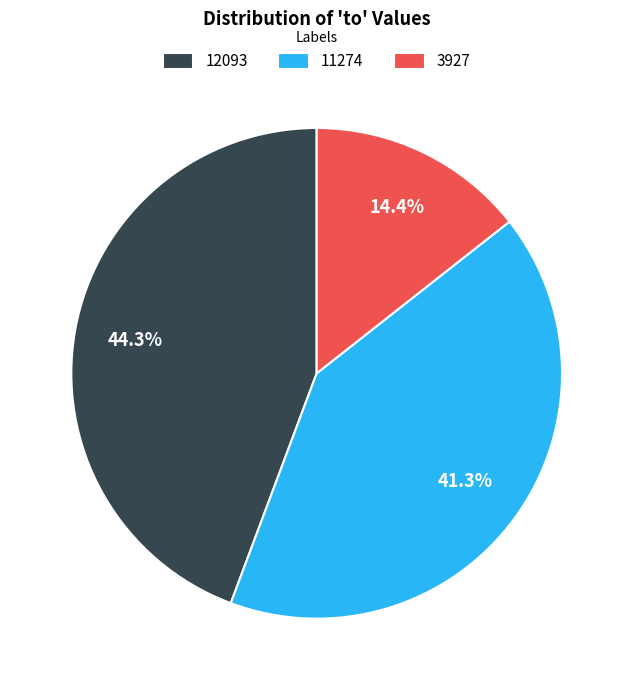

Count the number of slices in the pie.

3